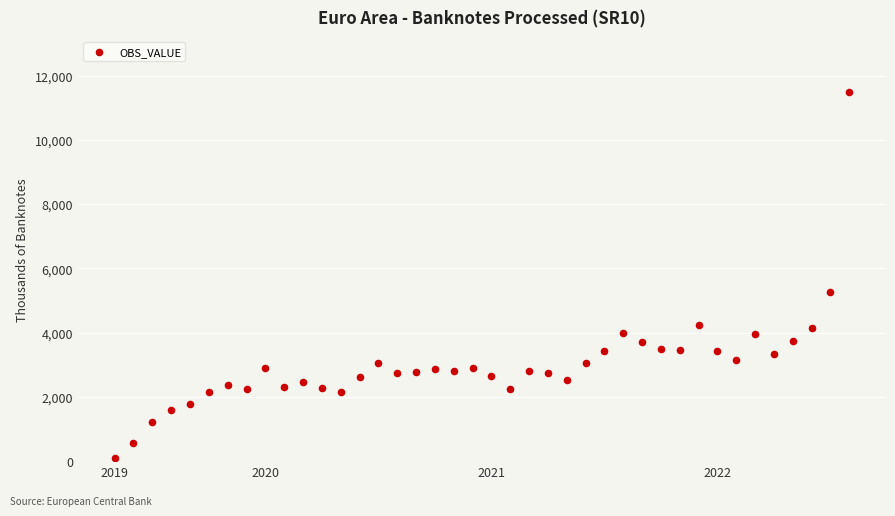

What Y value in the scatter plot is closest to 5785?

5277.0